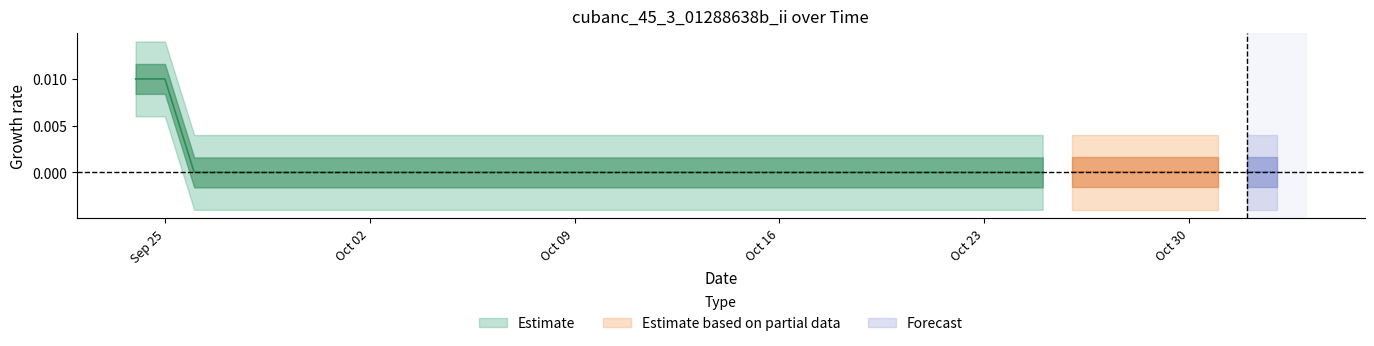

List the labels in order of value, largest first.

2022-09-24, 2022-09-25, 2022-09-26, 2022-09-27, 2022-09-28, 2022-09-29, 2022-09-30, 2022-10-01, 2022-10-02, 2022-10-03, 2022-10-04, 2022-10-05, 2022-10-06, 2022-10-07, 2022-10-08, 2022-10-09, 2022-10-10, 2022-10-11, 2022-10-12, 2022-10-13, 2022-10-14, 2022-10-15, 2022-10-16, 2022-10-17, 2022-10-18, 2022-10-19, 2022-10-20, 2022-10-21, 2022-10-22, 2022-10-23, 2022-10-24, 2022-10-25, 2022-10-26, 2022-10-27, 2022-10-28, 2022-10-29, 2022-10-30, 2022-10-31, 2022-11-01, 2022-11-02